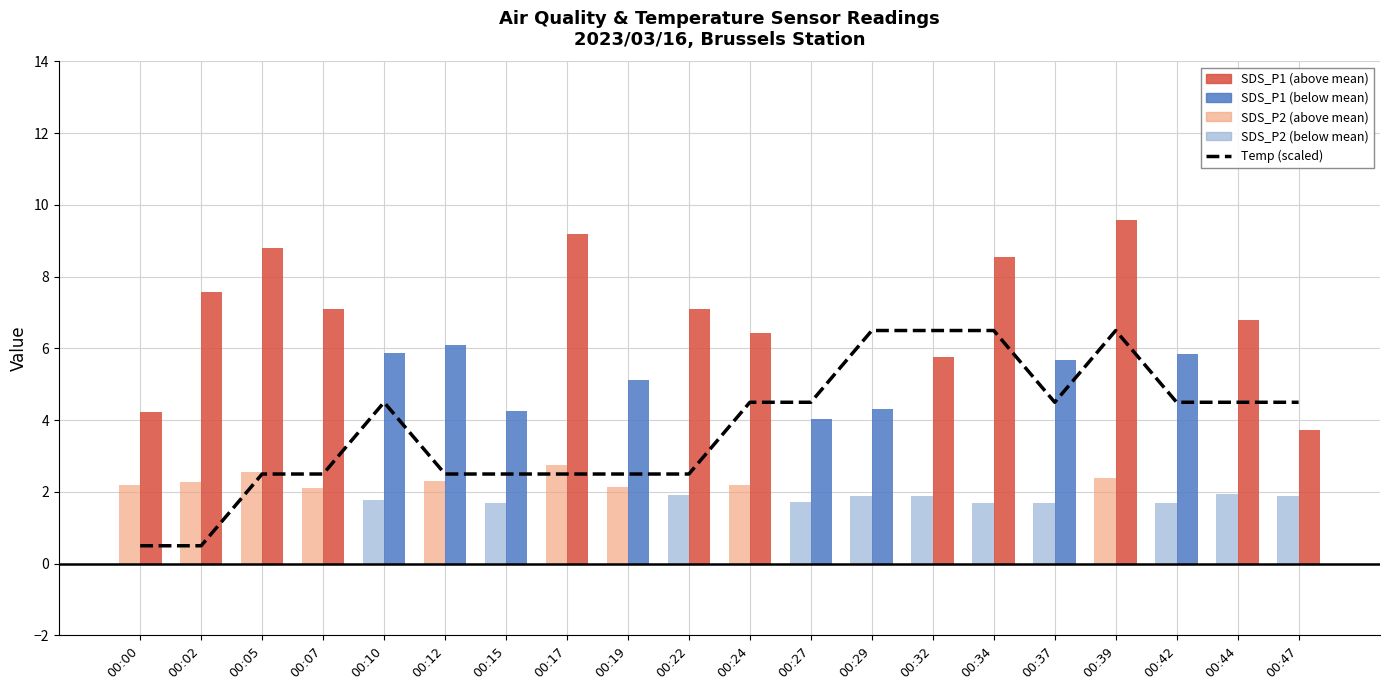

What is the average value?

3.8